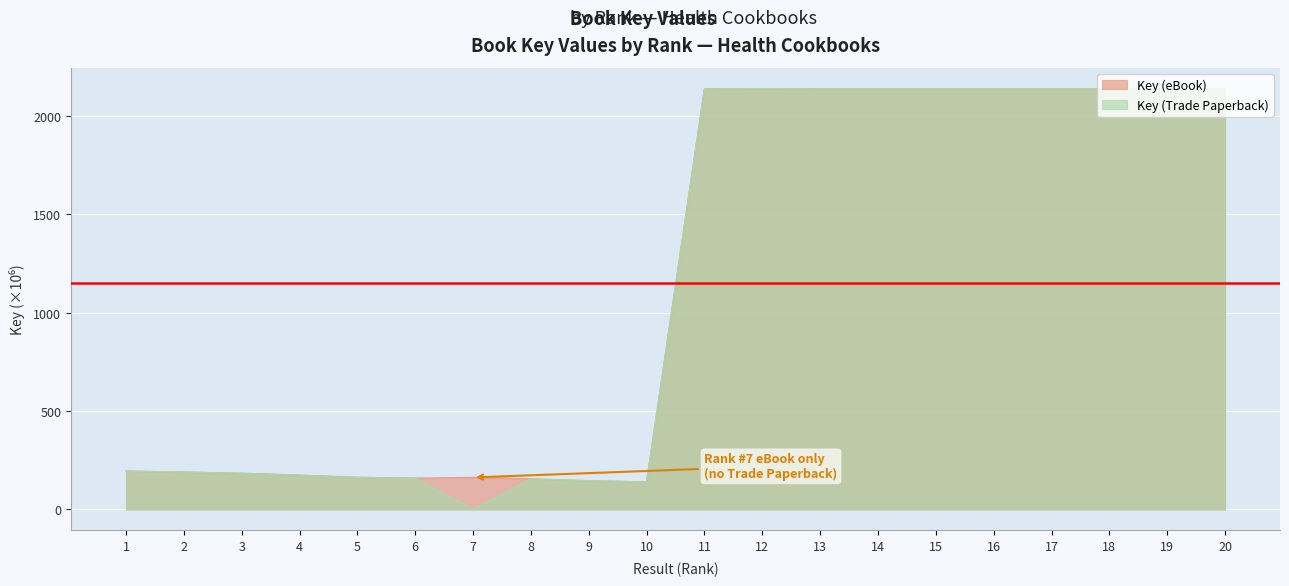

How many values in the Key (Trade Paperback) series exceed 2137?

10